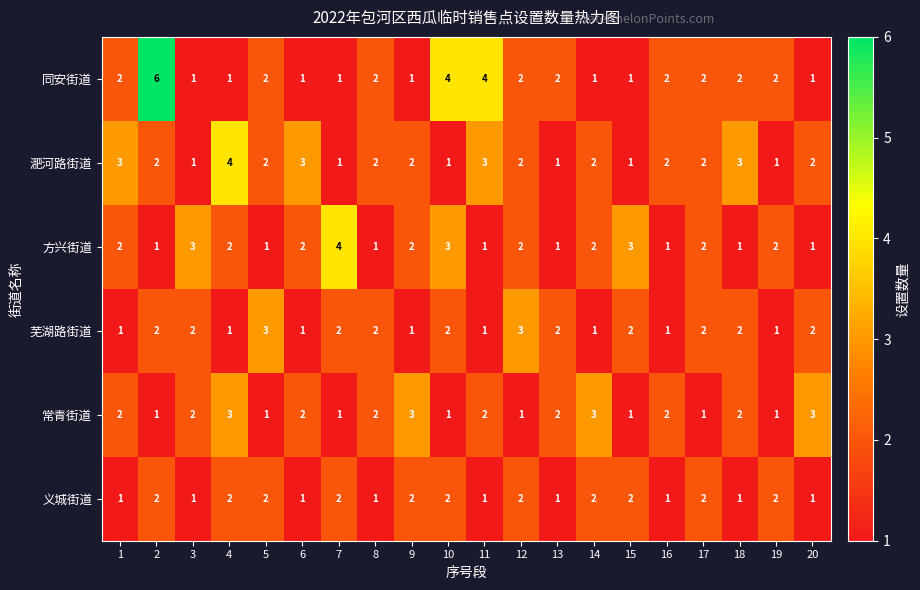

Which series has the widest spread of values?

同安街道